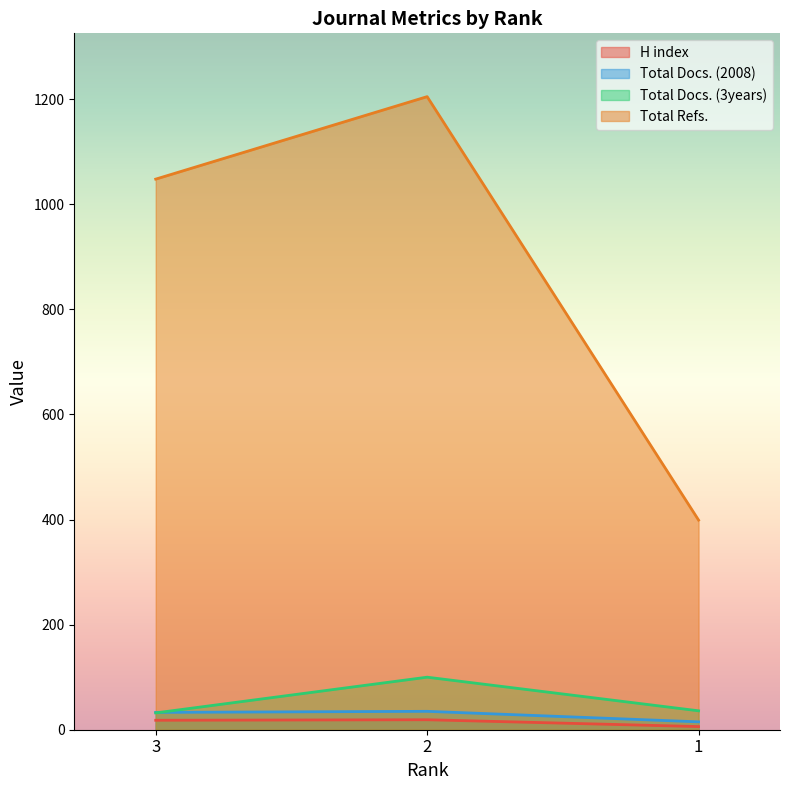

True or false: Total Docs. (3years) has a value of 67 at 2.

False